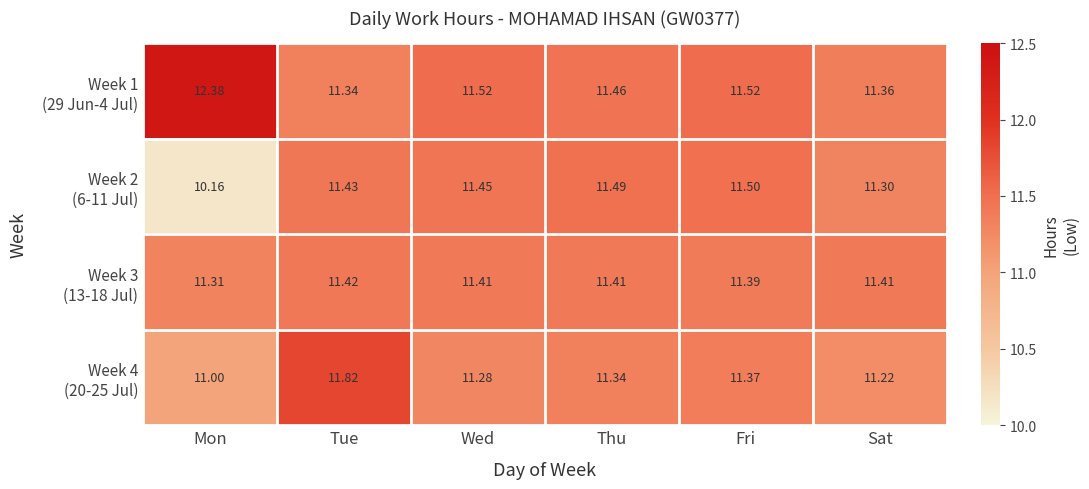

What is the maximum value shown in the chart?

12.4